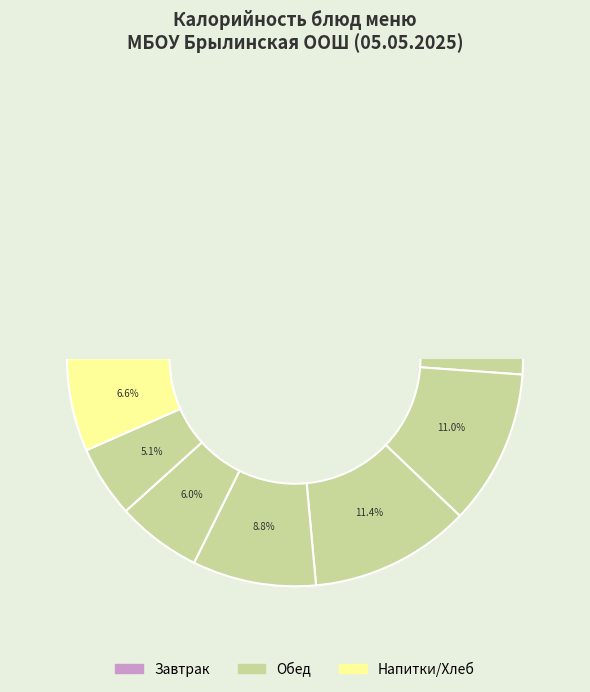

Is there a majority slice in this chart?

No